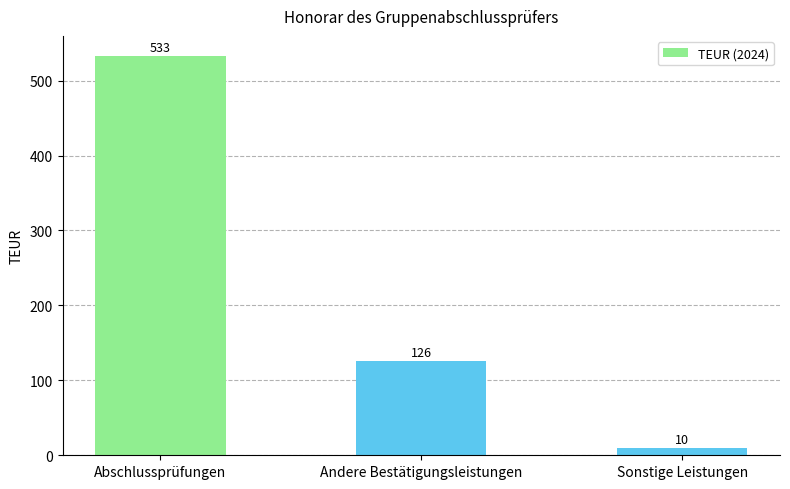

Does the chart contain stacked bars?

No